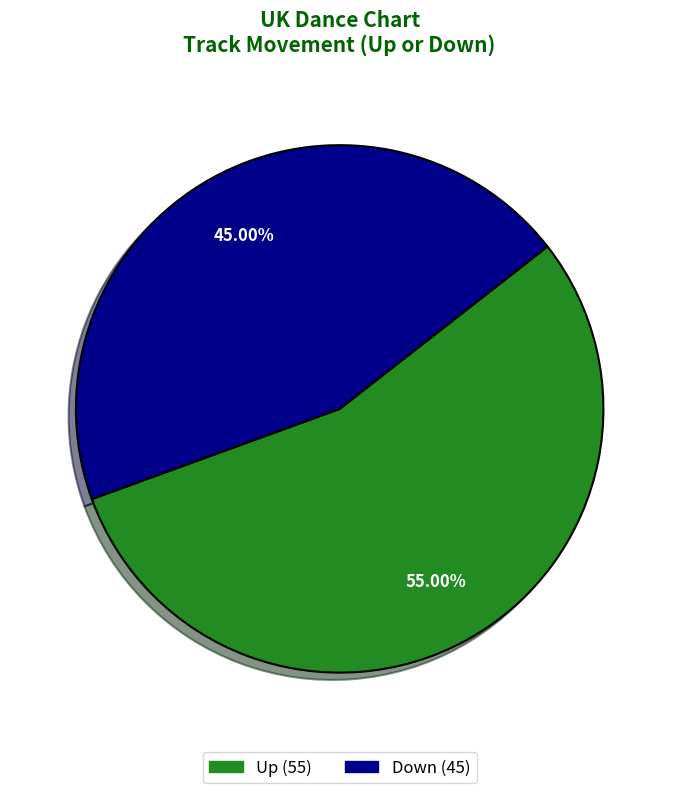

Is there any slice that represents more than half of the pie?

Yes